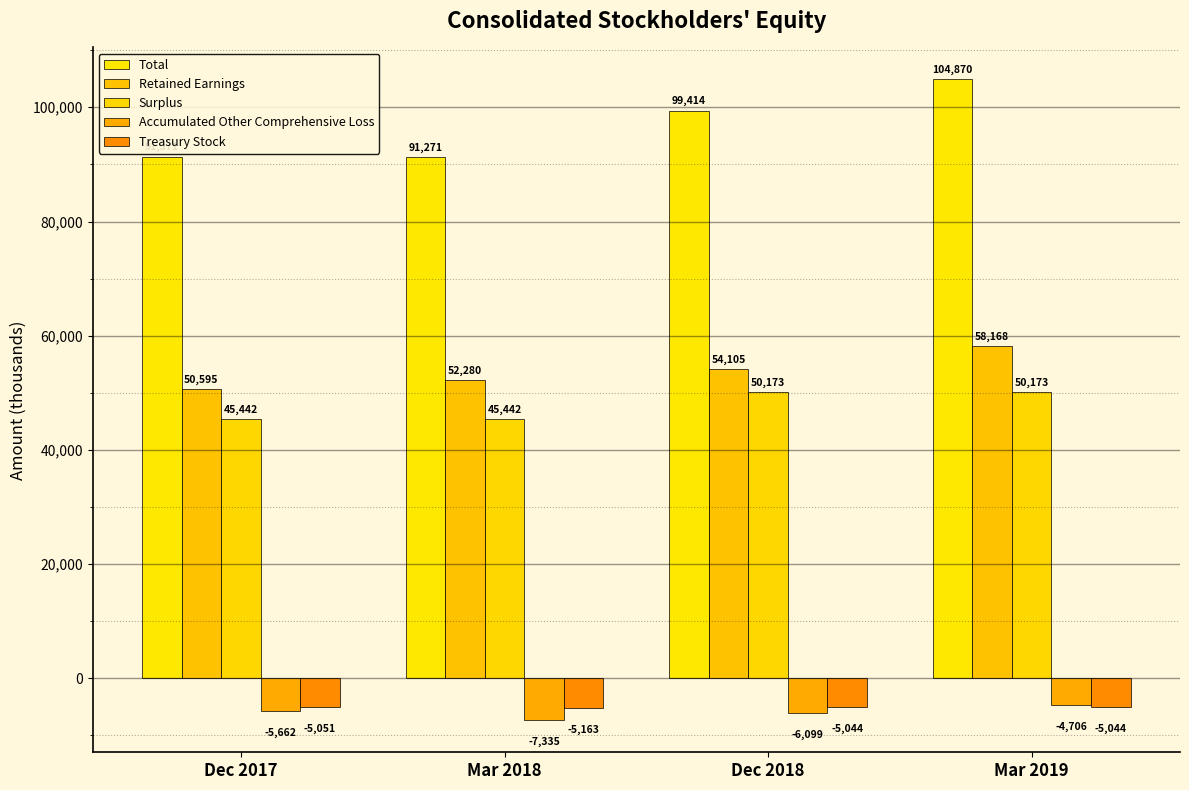

What position from the right is Dec 2017?

4